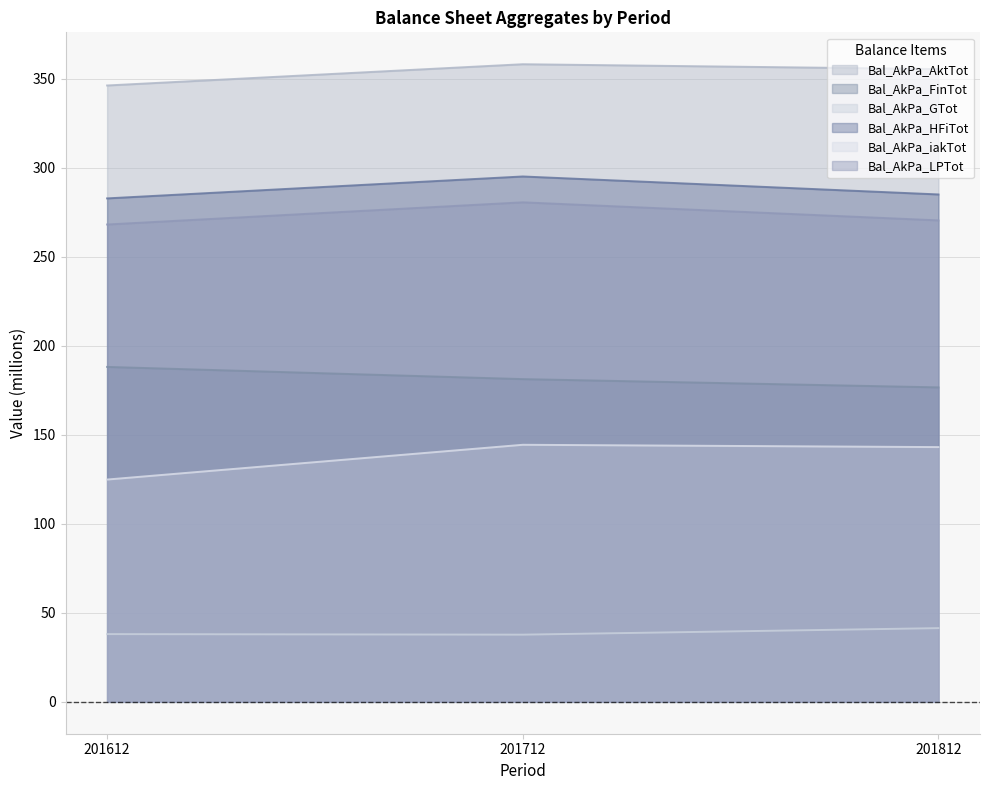

What is the difference between the second highest and minimum values in the Bal_AkPa_AktTot series?

9.2